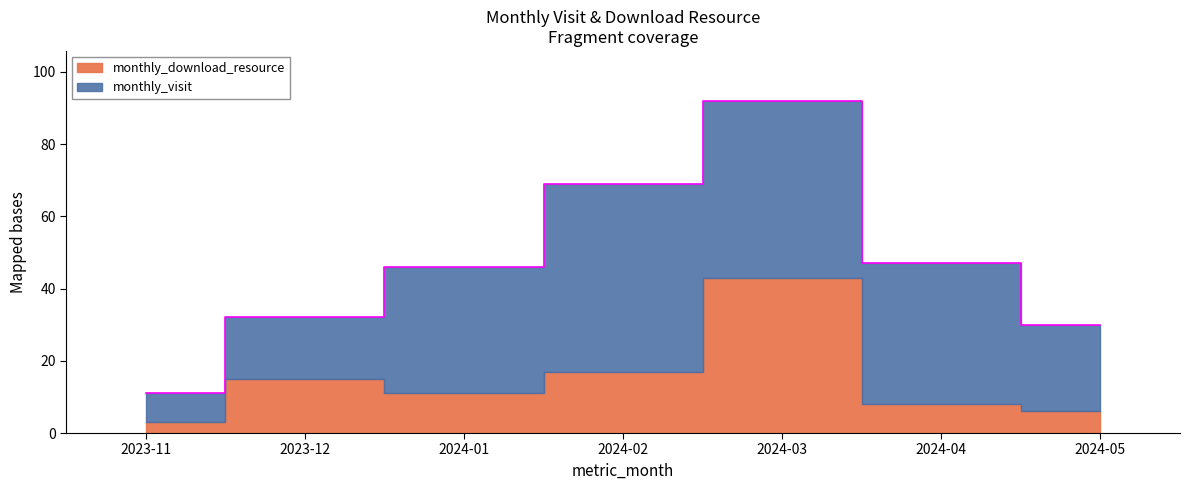

Between 2023-11 and 2024-04, which is larger?

2024-04